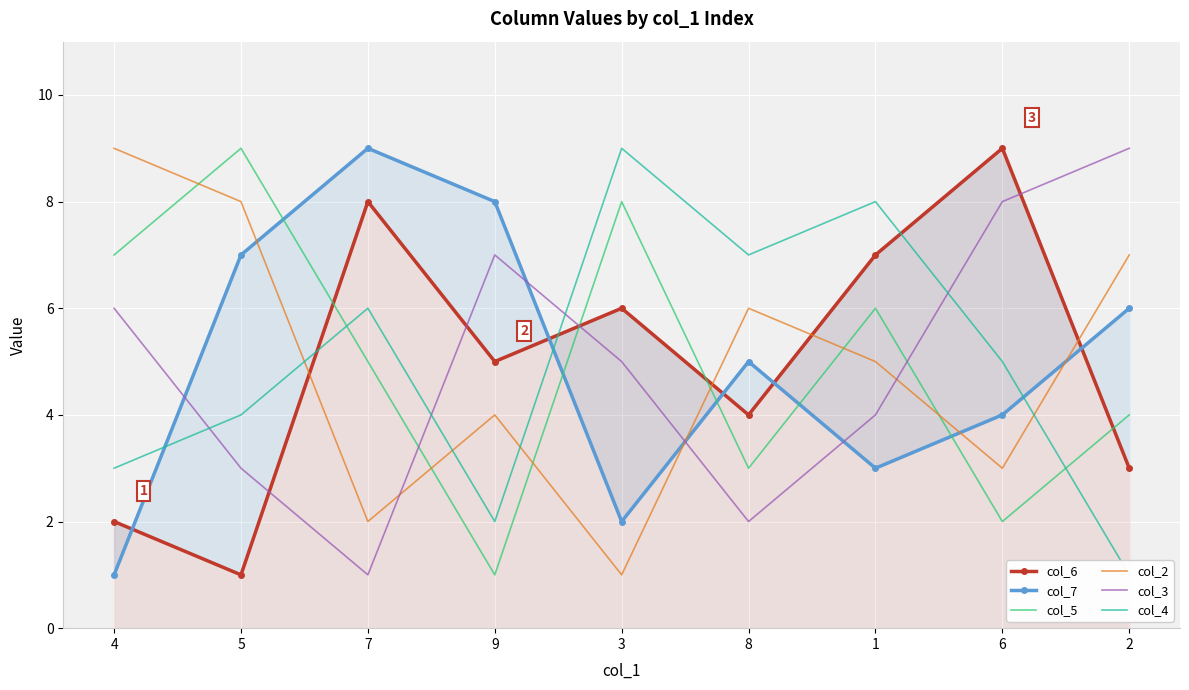

Which category has the lowest value across all series?

5